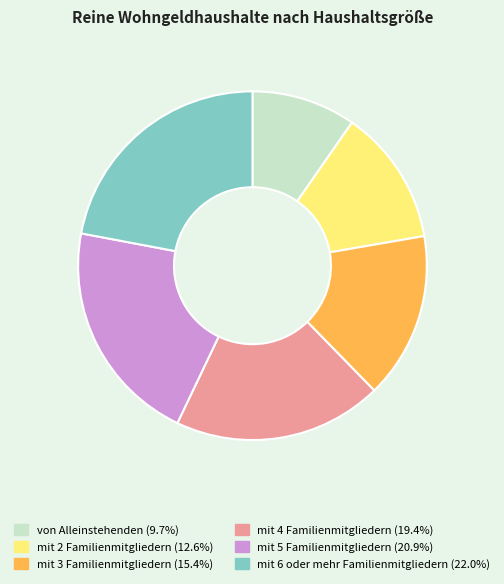

What is the ratio of the value at mit 3 Familienmitgliedern to the value at mit 5 Familienmitgliedern?

0.7